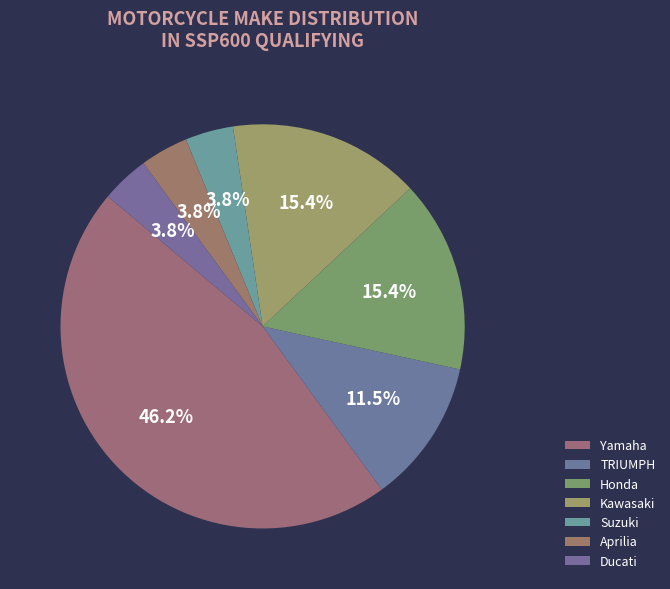

Is there any slice that represents more than half of the pie?

No